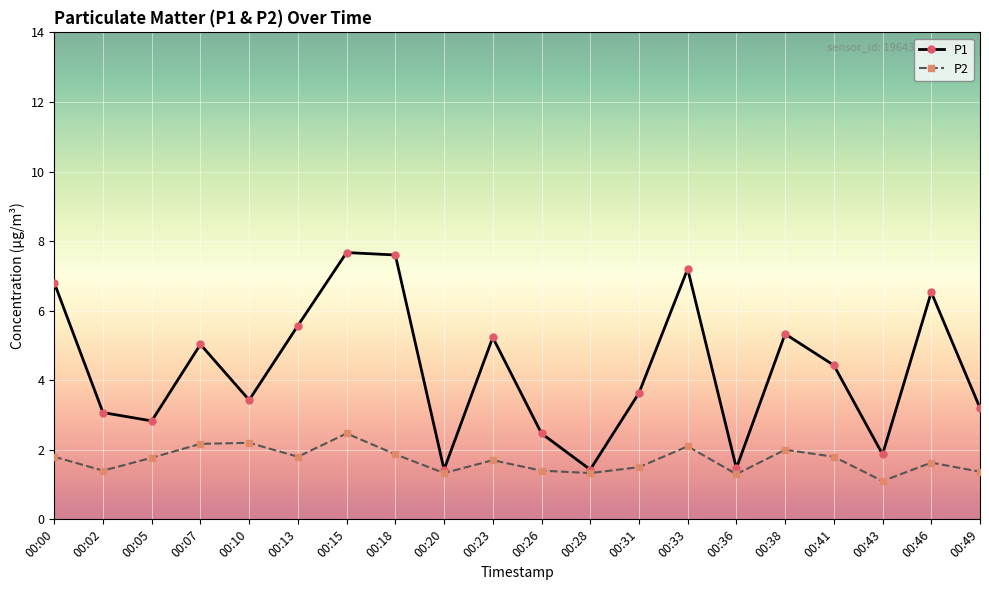

Where is the first local minimum for P2?

00:02